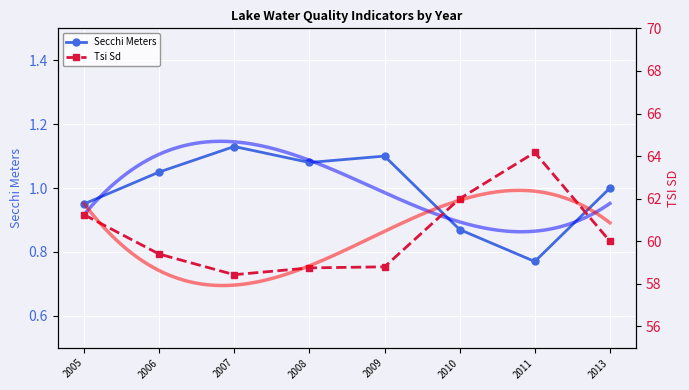

Reading left to right, extract all data points from this chart.

Secchi Meters: 0.9	1.1	1.1	1.1	1.1	0.9	0.8	1.0
Tsi Sd: 61.2	59.4	58.4	58.8	58.8	62.0	64.2	60.0